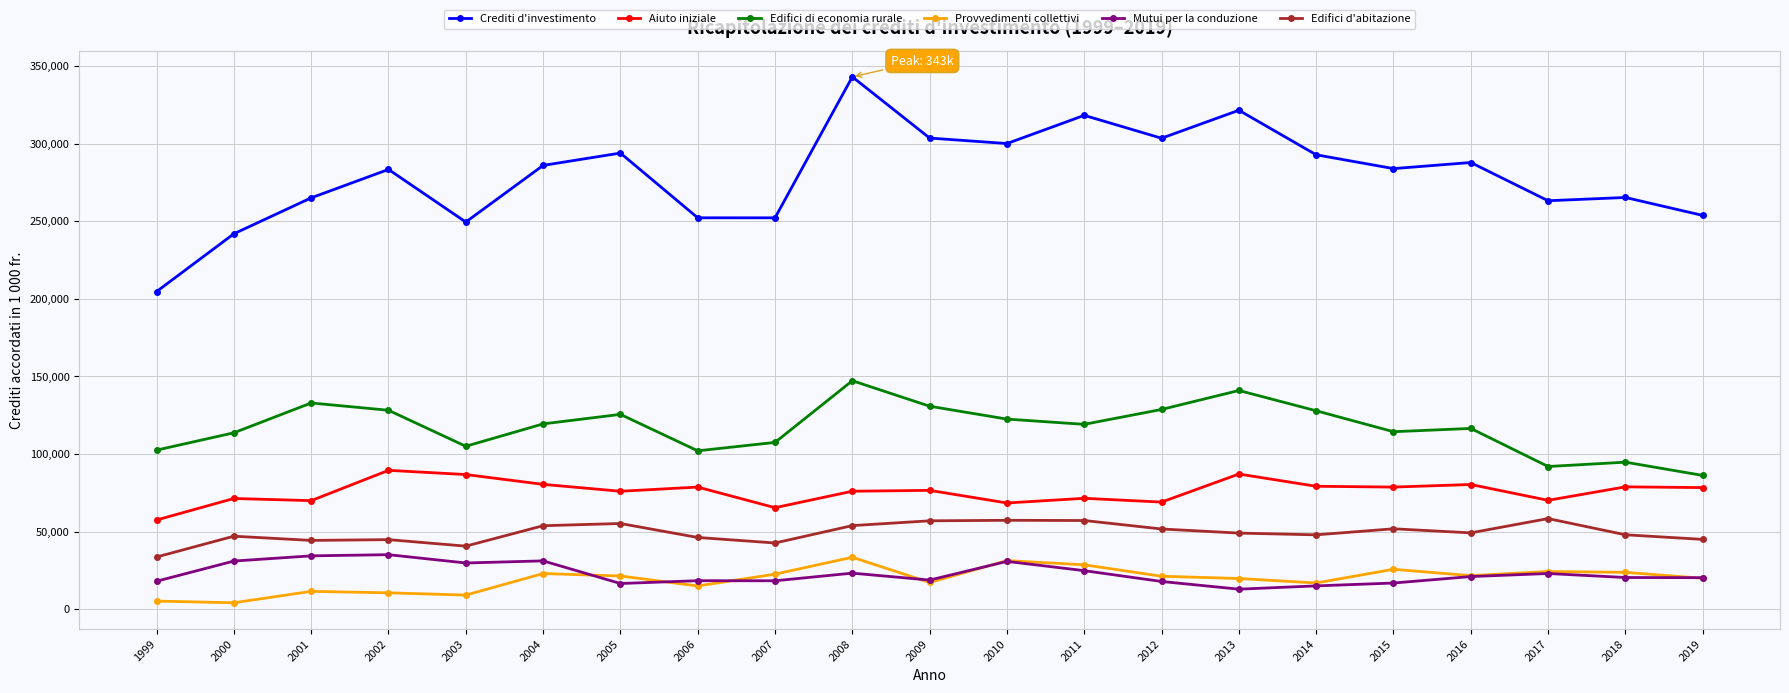

What is the sum of all Crediti d'investimento values?

5866260.6